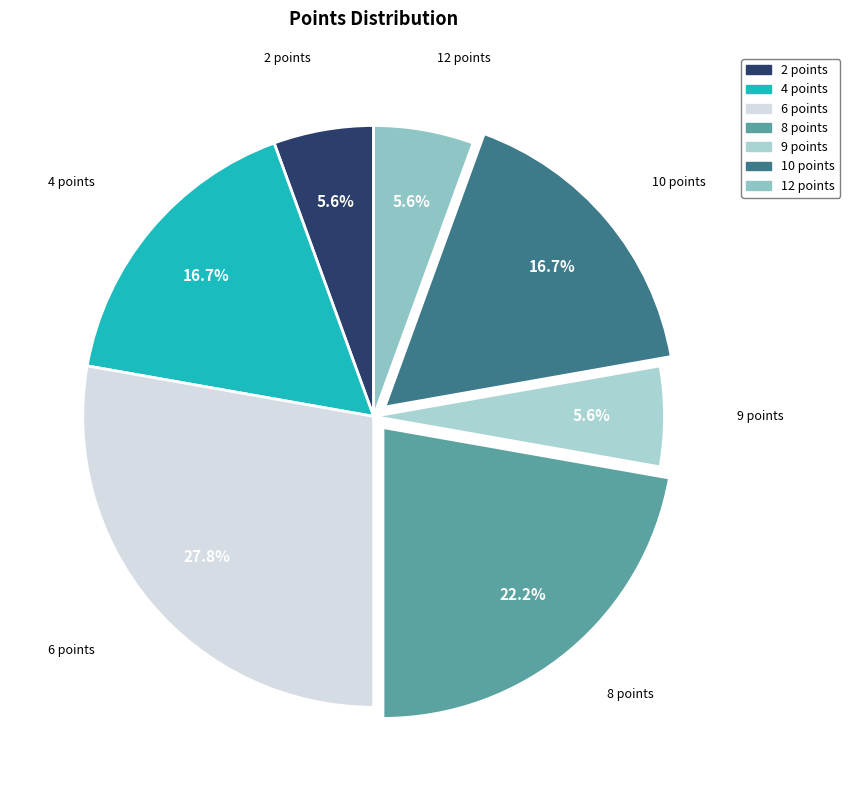

To the nearest percent, what is the average slice percentage?

14%